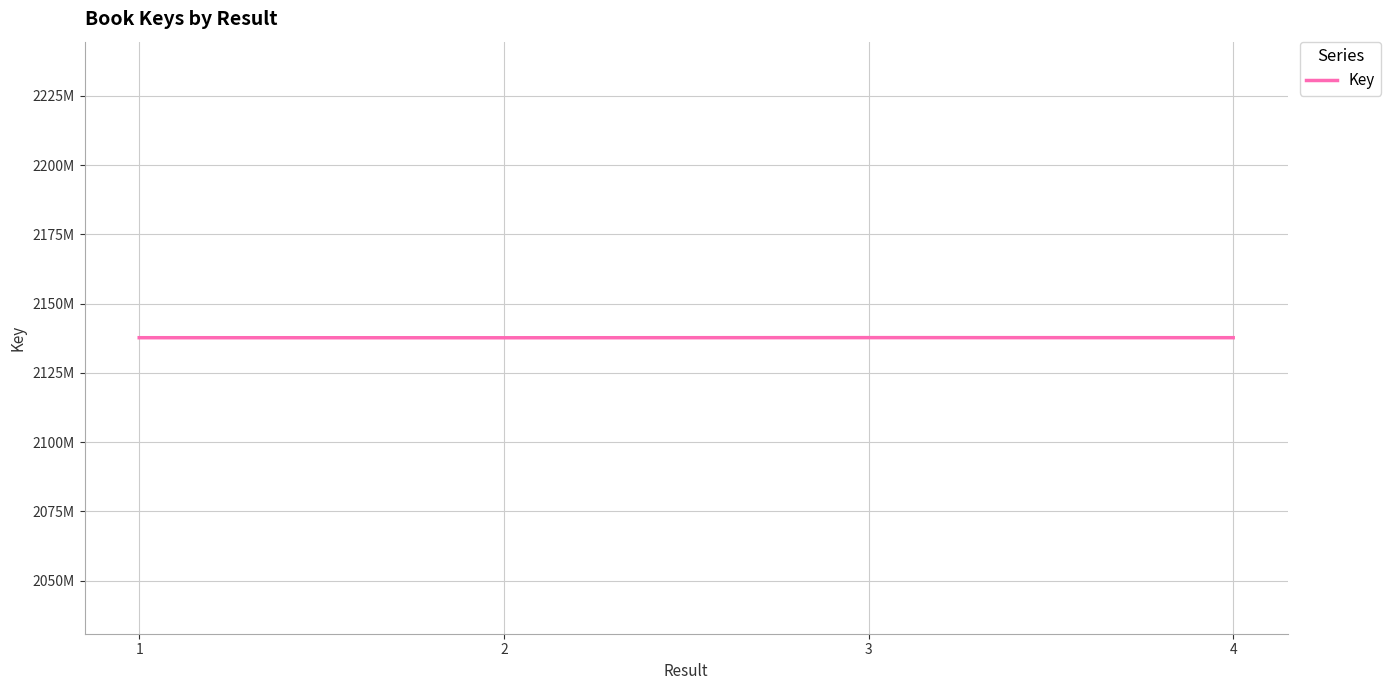

Does the chart have visible grid lines?

Yes